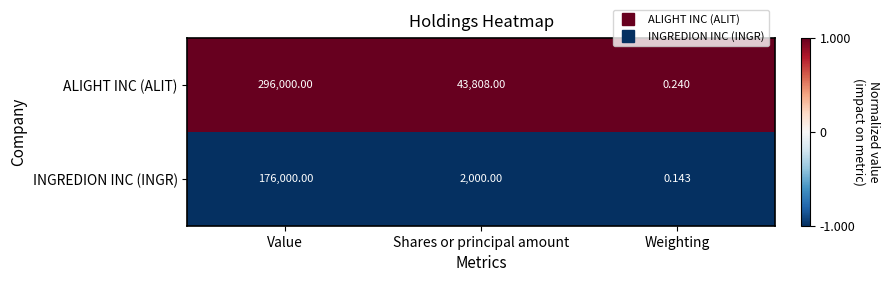

Which category has the highest value across all series?

Value